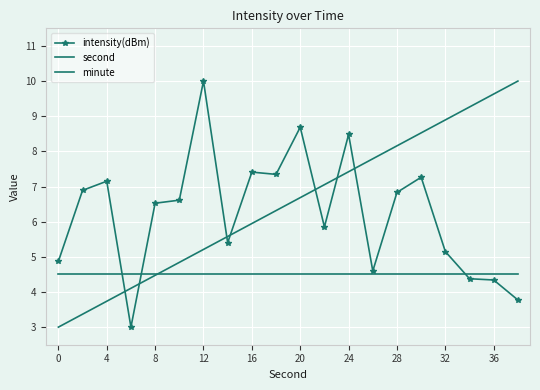

What is the difference between the maximum and second lowest values in the intensity(dBm) series?

6.2